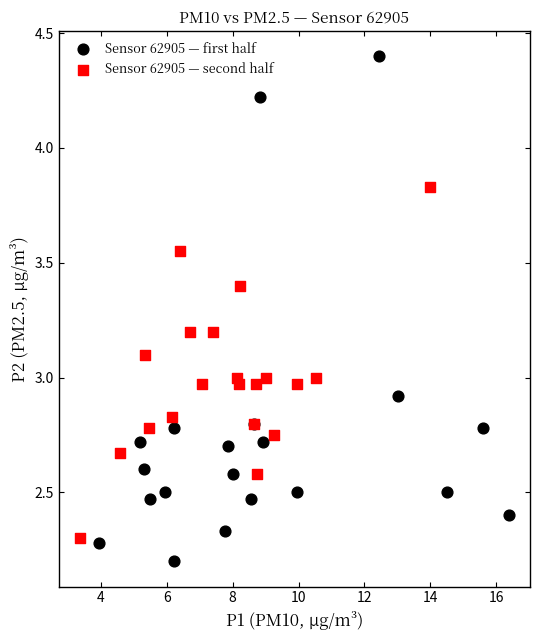

What are all the series names shown in the legend?

Sensor 62905 — first half, Sensor 62905 — second half